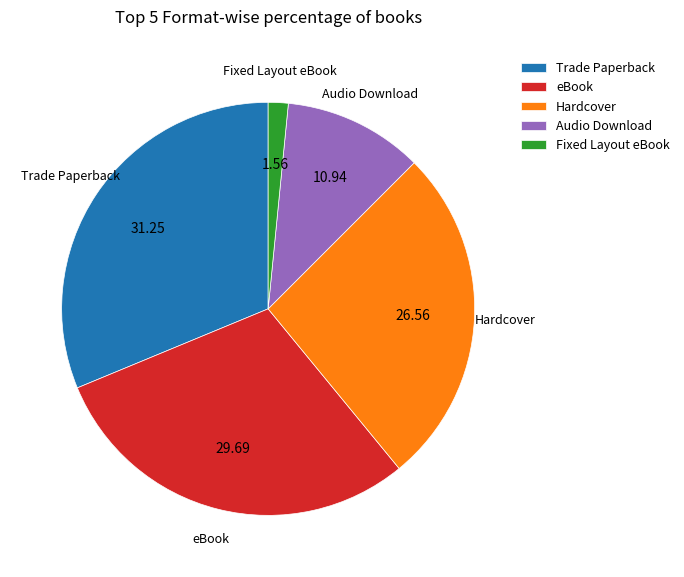

What is the ratio of the value at Audio Download to the value at eBook?

0.4